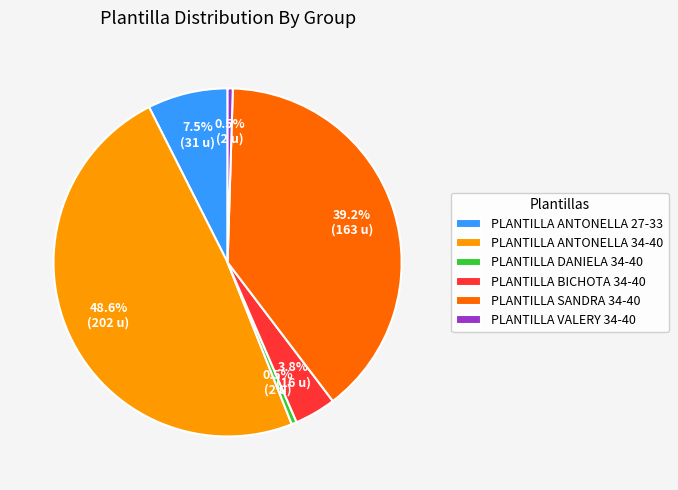

Which category has the biggest portion of the pie?

PLANTILLA ANTONELLA 34-40